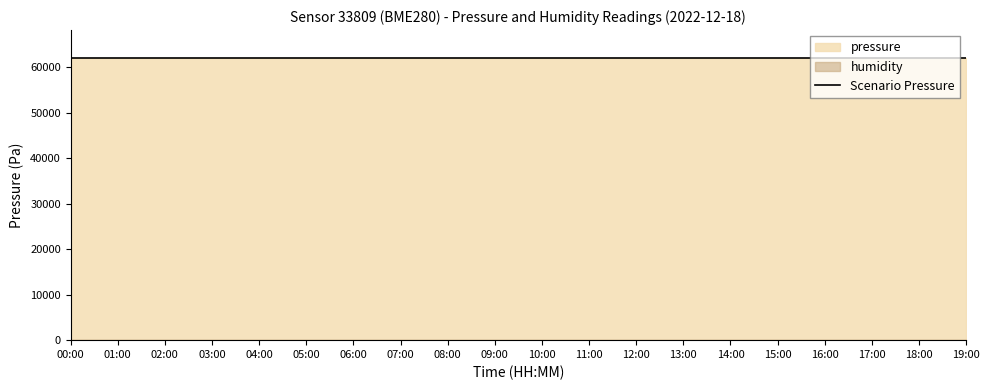

At how many categories does at least one series exceed 2347?

20